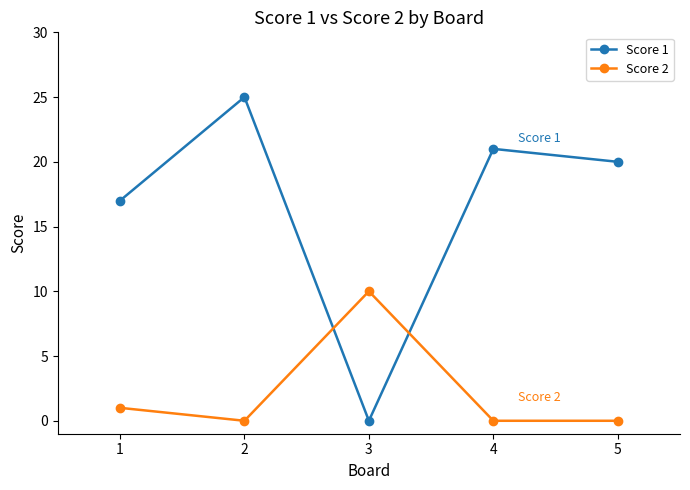

The value of Score 1 at 4 is 21. True or false?

True